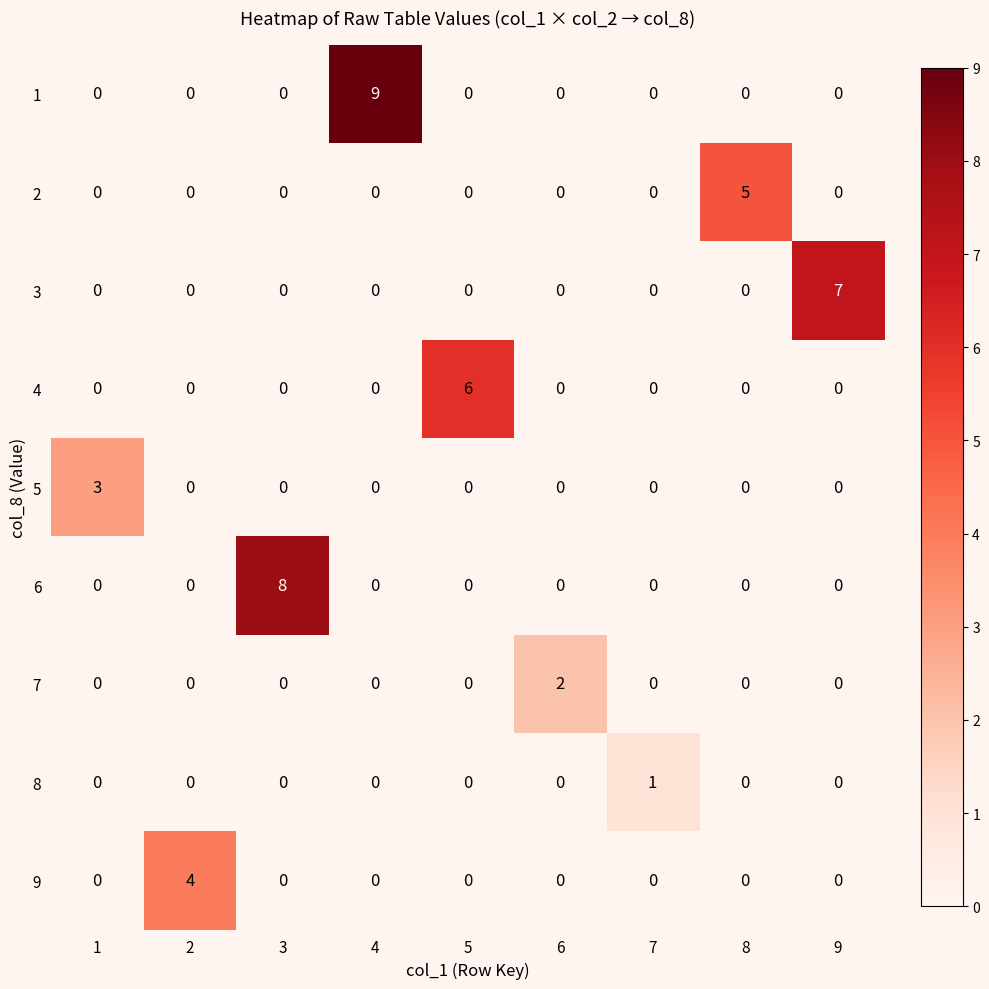

True or false: 5 has a value of 0 at 9.

True